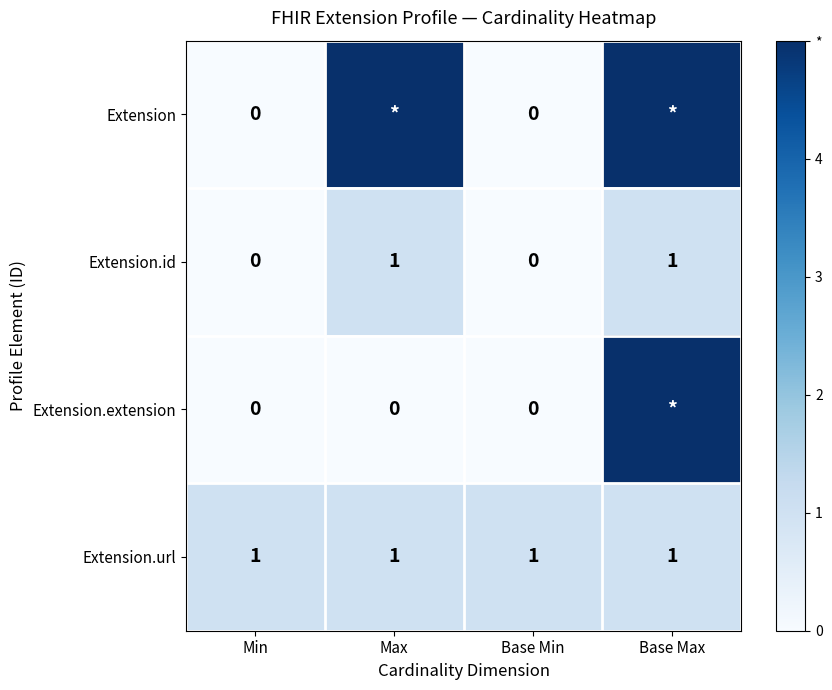

What is the maximum value shown in the chart?

5